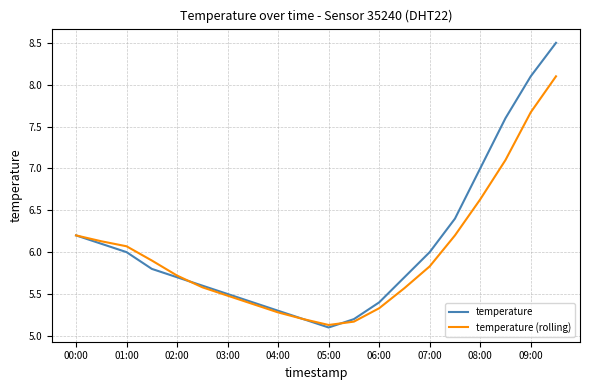

Which series has the widest spread of values?

temperature